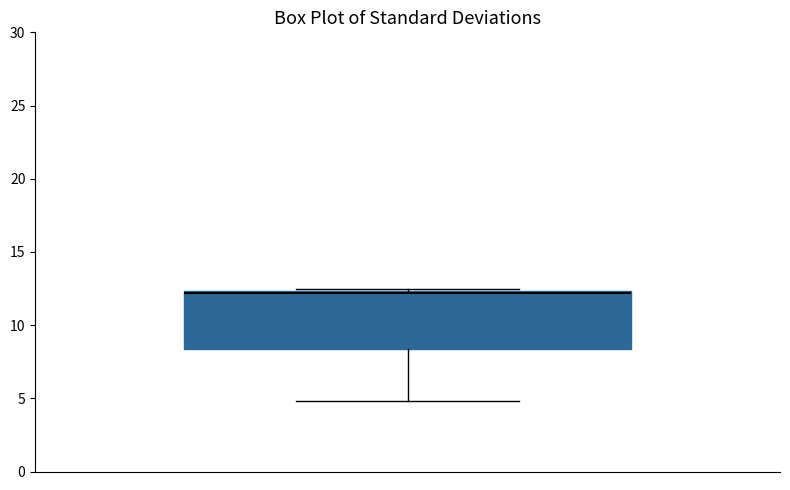

Where does the lower whisker of the box end on the y-axis? The values are not printed on the chart, so give them approximately, as read against the axis.

5.0